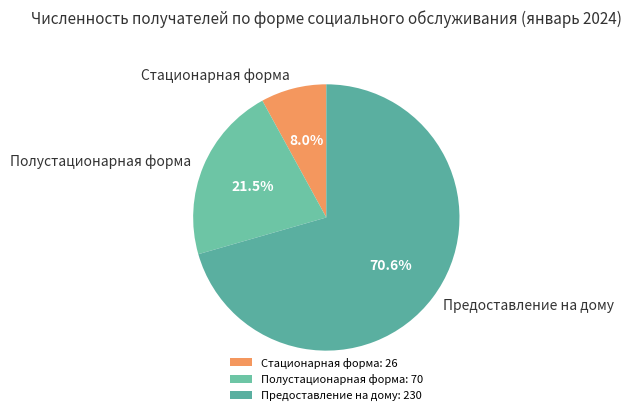

Which category has the biggest portion of the pie?

Предоставление на дому